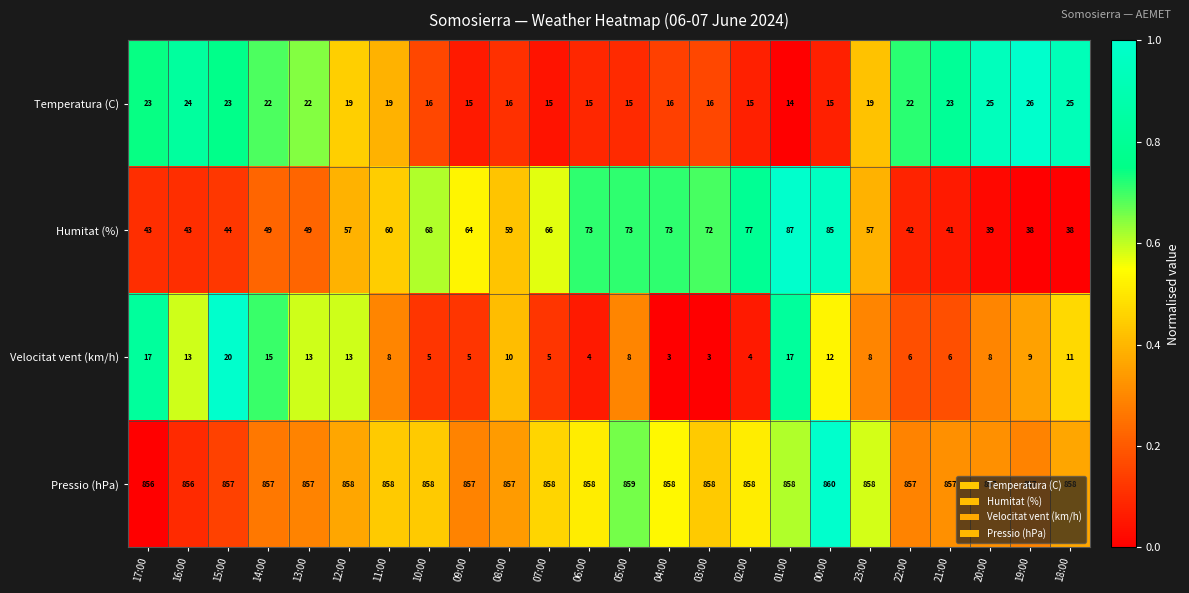

The value of Pressio (hPa) at 20:00 is 573. True or false?

False